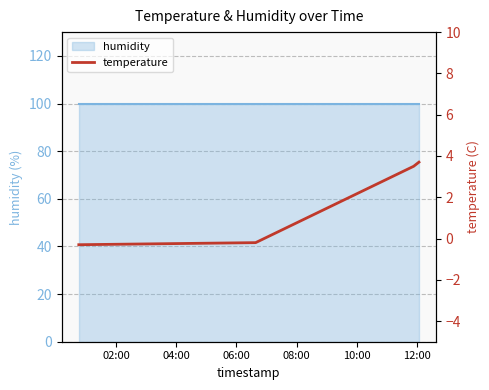

Does the chart display data point markers on the line(s)?

No